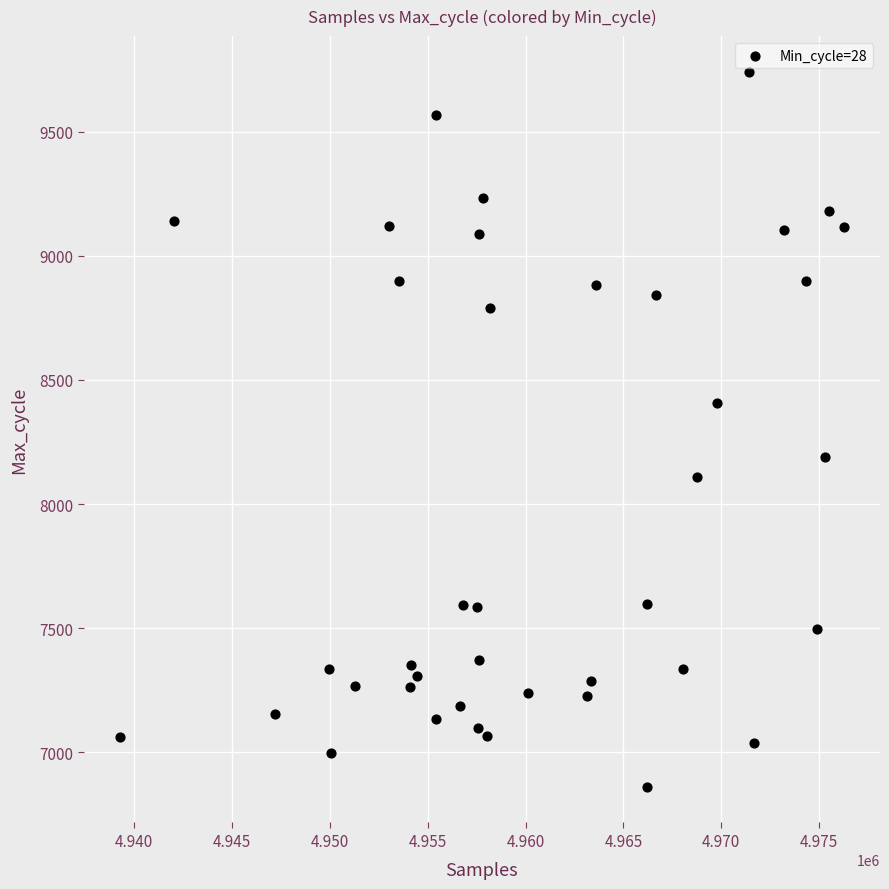

What is the range of X values (max minus min)?

37008